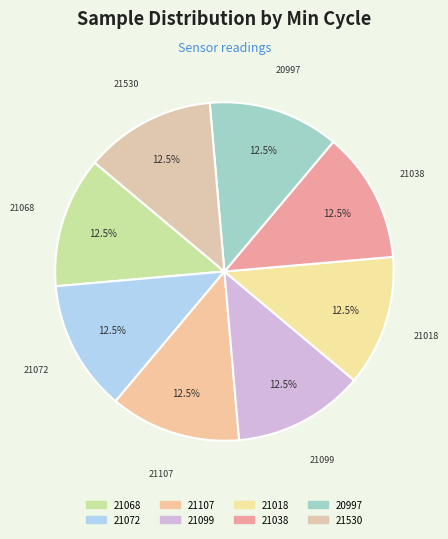

Is there a majority slice in this chart?

No